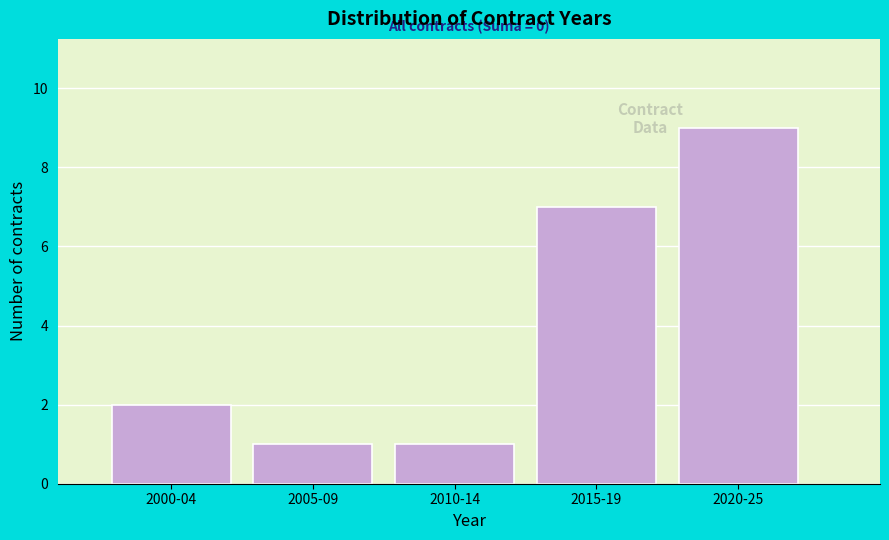

Reading left to right, extract all data points from this chart.

2	1	1	7	9